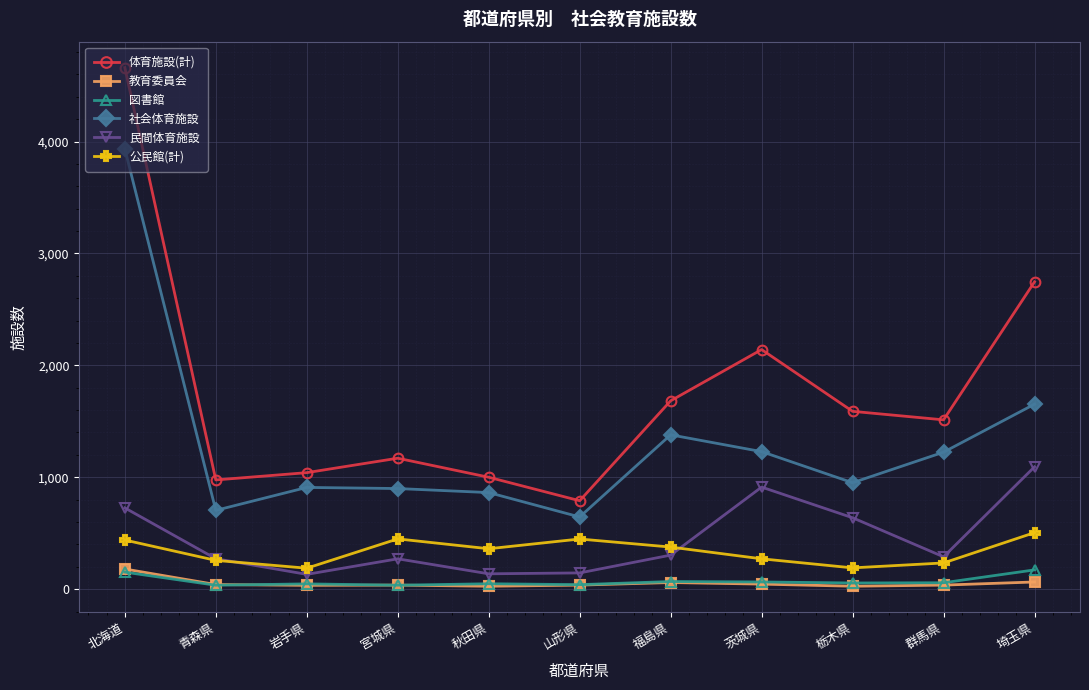

What is the value of the 図書館 point at the 3rd from the left?

47